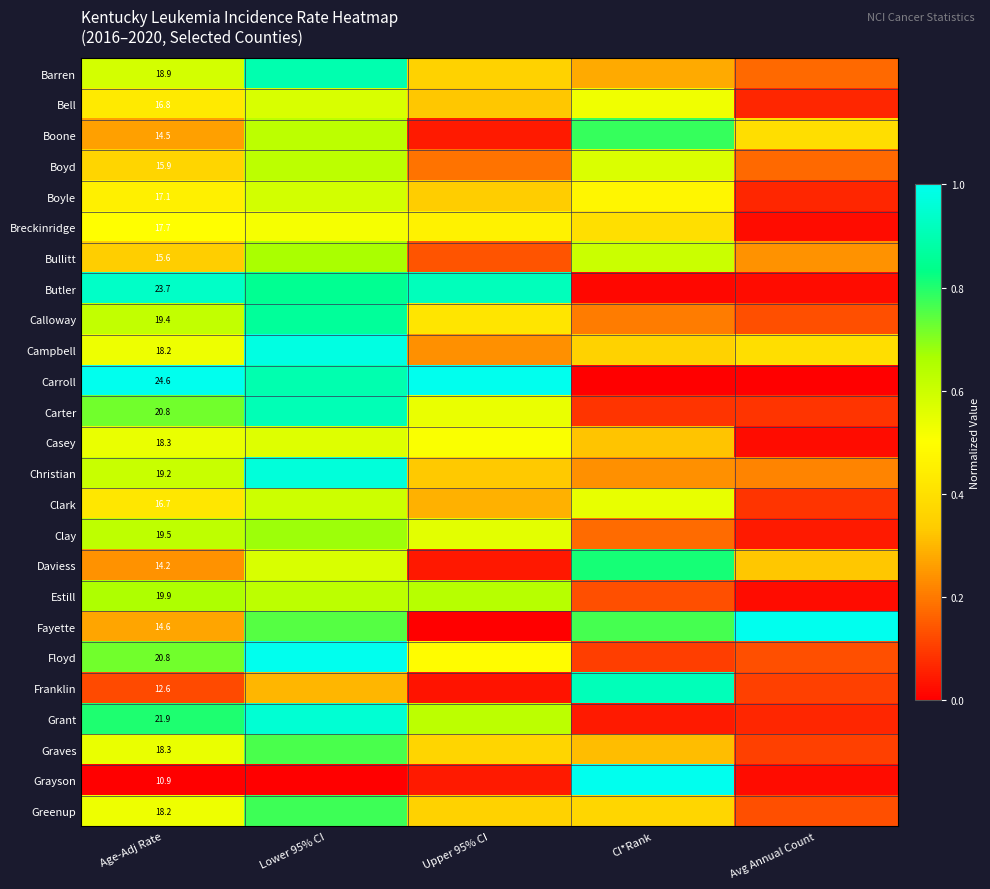

Between Lower 95% CI and Avg Annual Count, which is larger?

Lower 95% CI